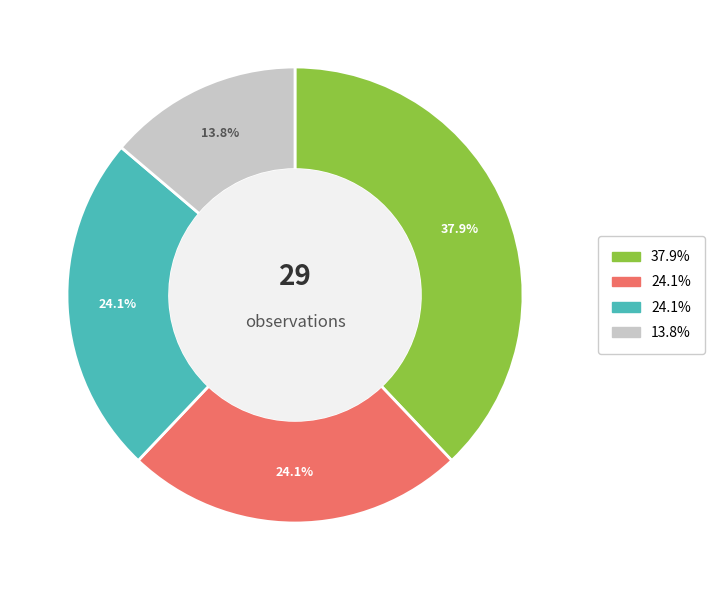

Is there any slice that represents more than half of the pie?

No